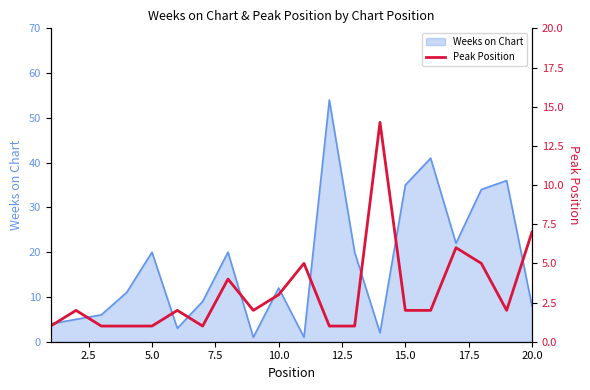

What is the sum of all values?

63